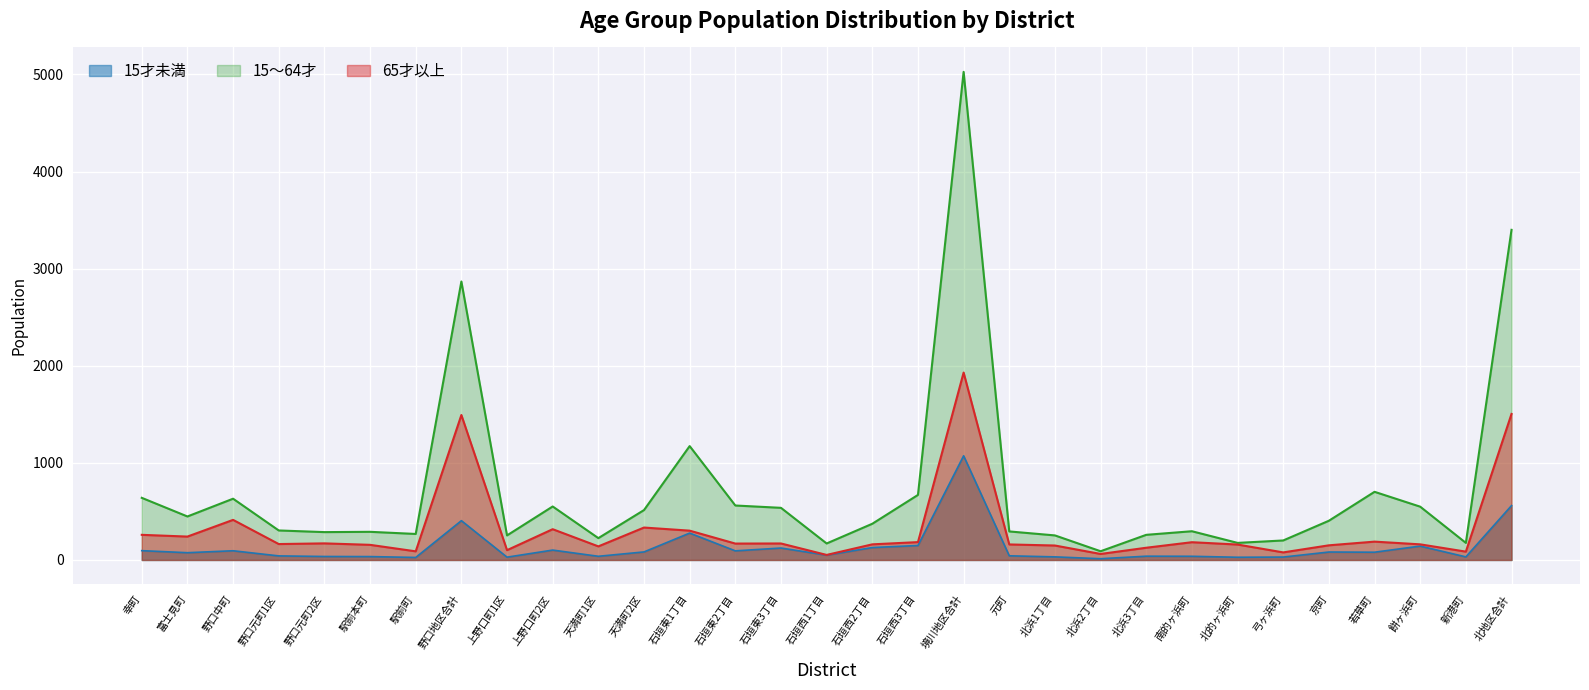

What is the smallest value displayed?

13